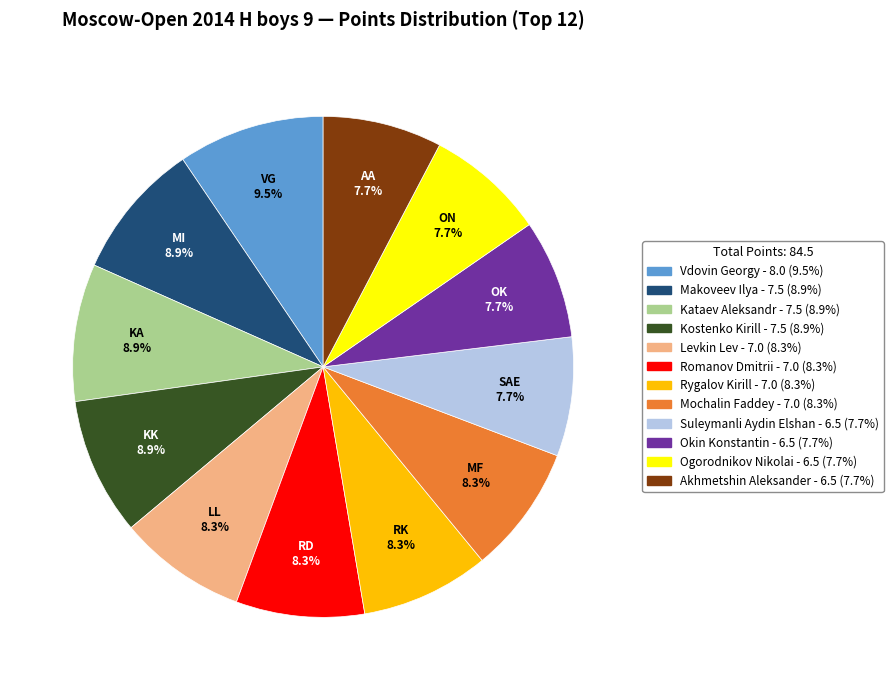

To the nearest percent, what portion does Kataev Aleksandr represent?

9%